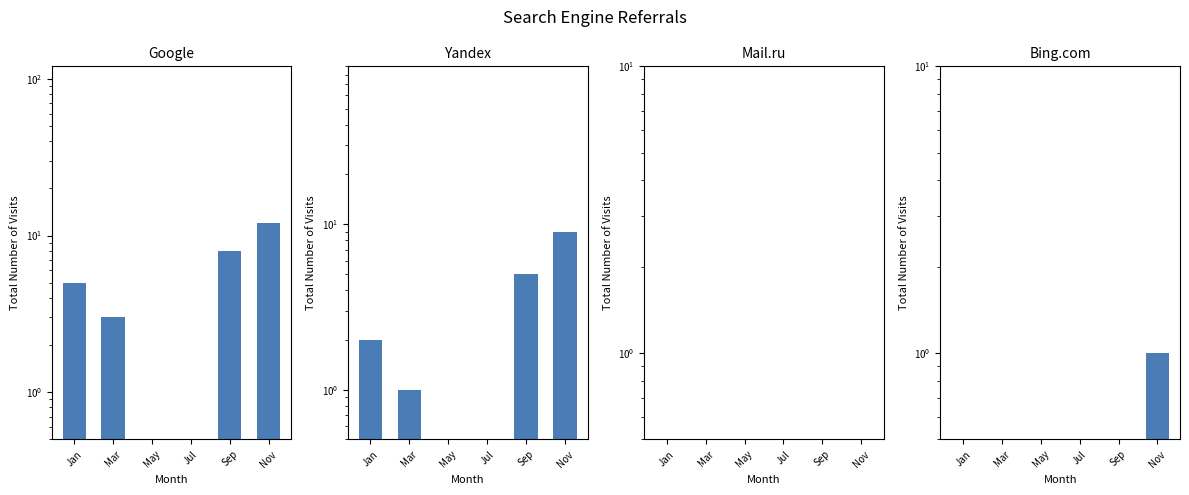

Reading left to right, extract all data points from this chart.

Google: 5	3	0	0	8	12
Yandex: 2	1	0	0	5	9
Mail.ru: 0	0	0	0	0	0
Bing.com: 0	0	0	0	0	1